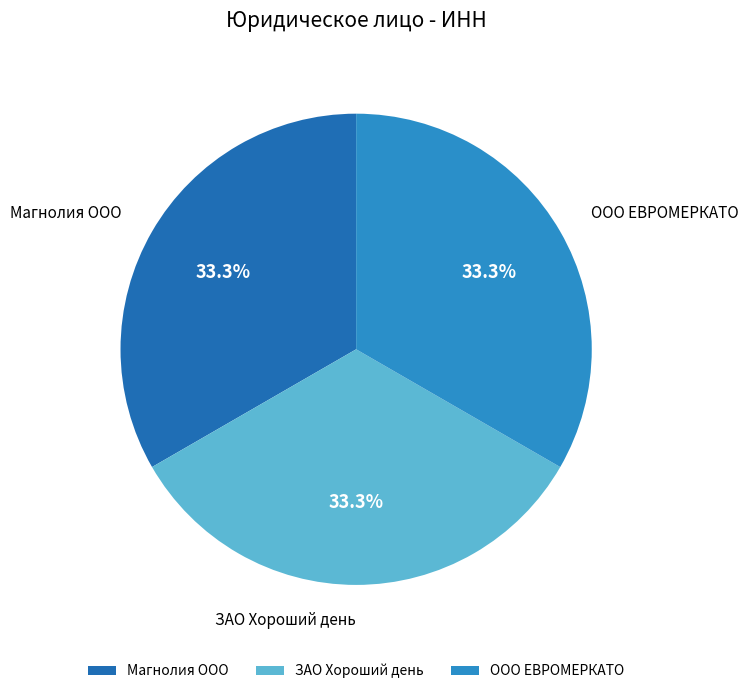

Is there any slice that represents more than half of the pie?

No